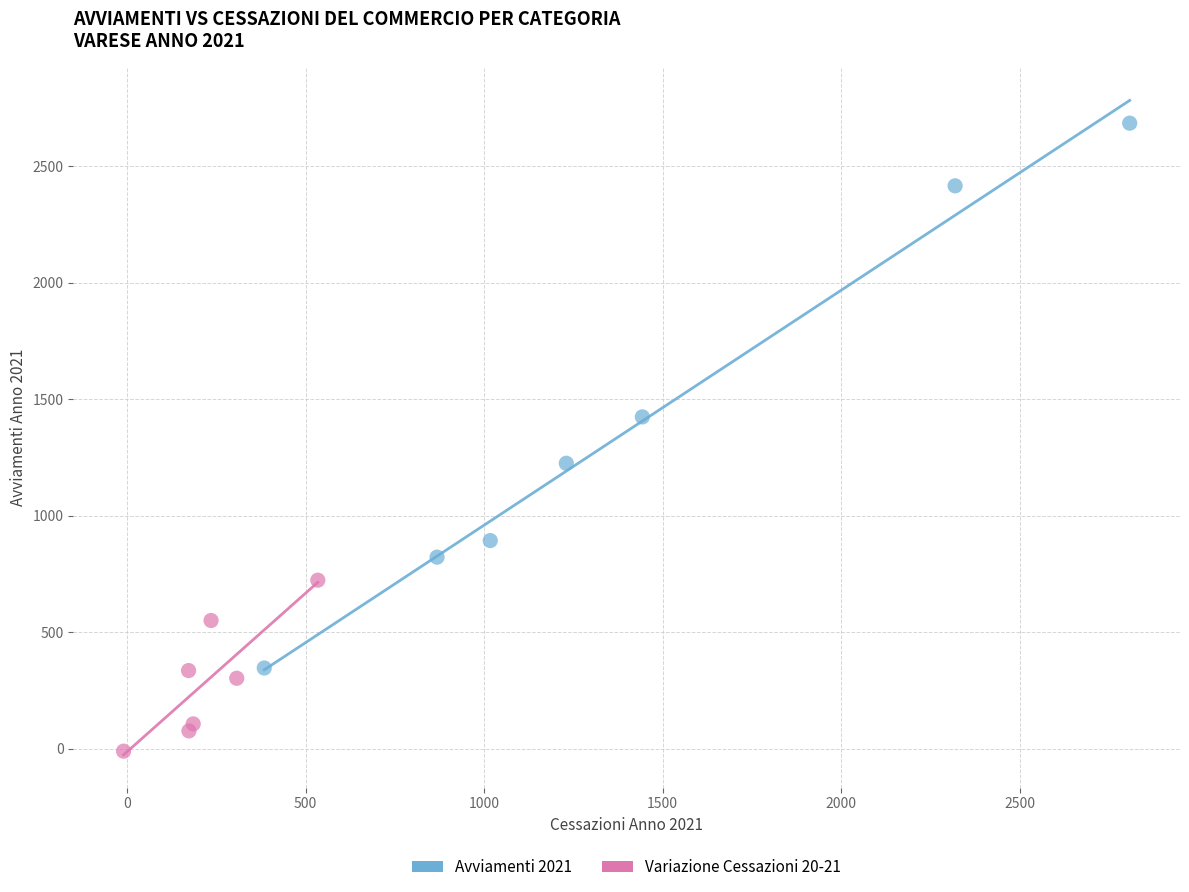

Which series has the widest spread of Y values?

Avviamenti 2021